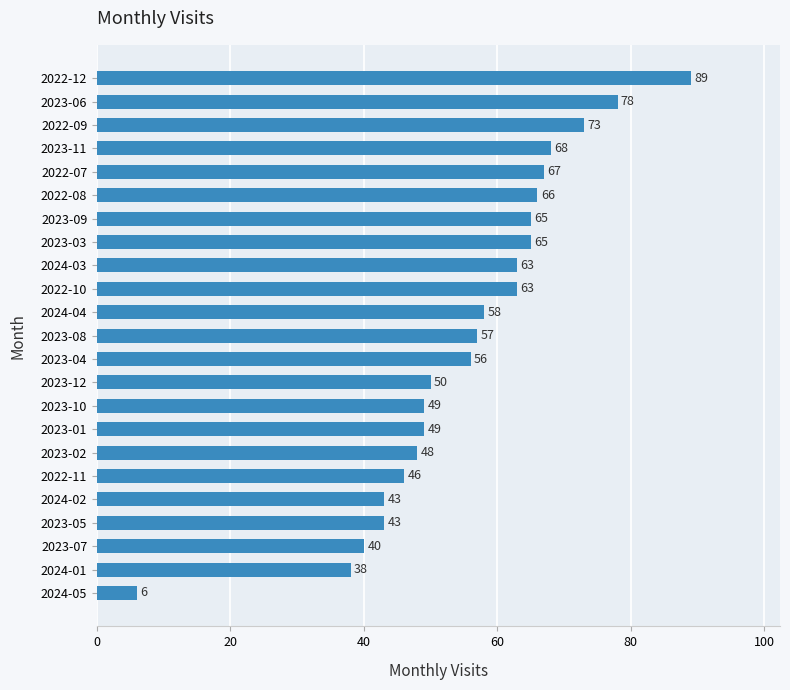

How many distinct data groups are displayed?

1